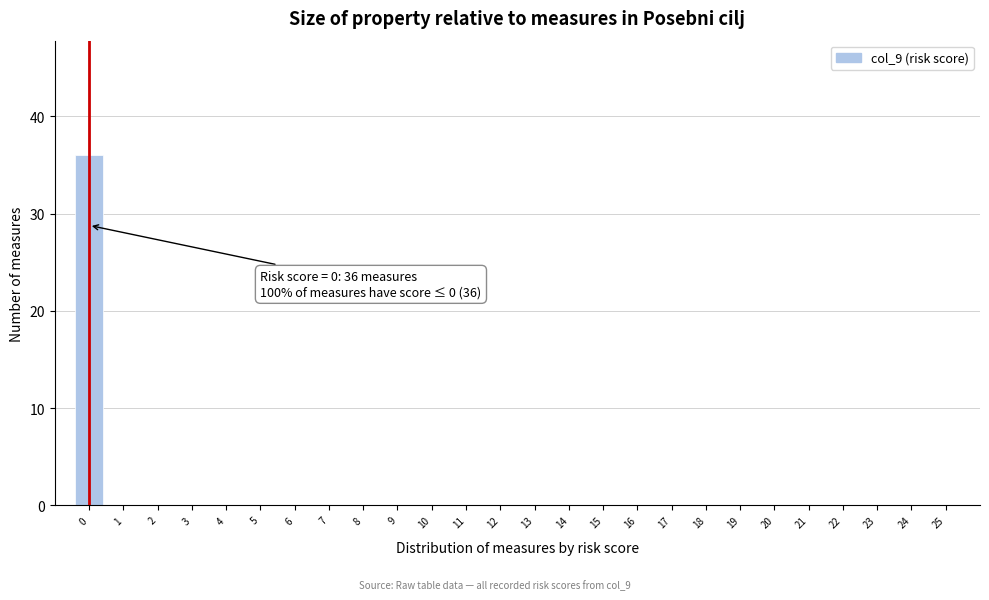

Which range on the x-axis has the tallest bar?

-0.5 to 0.5